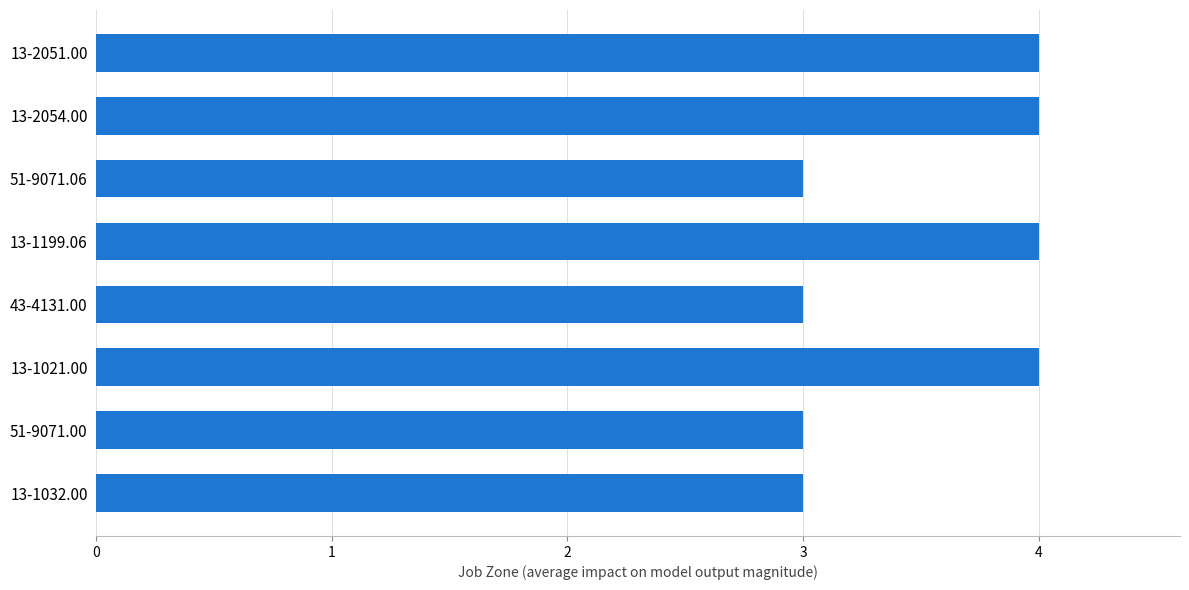

What is the sum of all values?

28